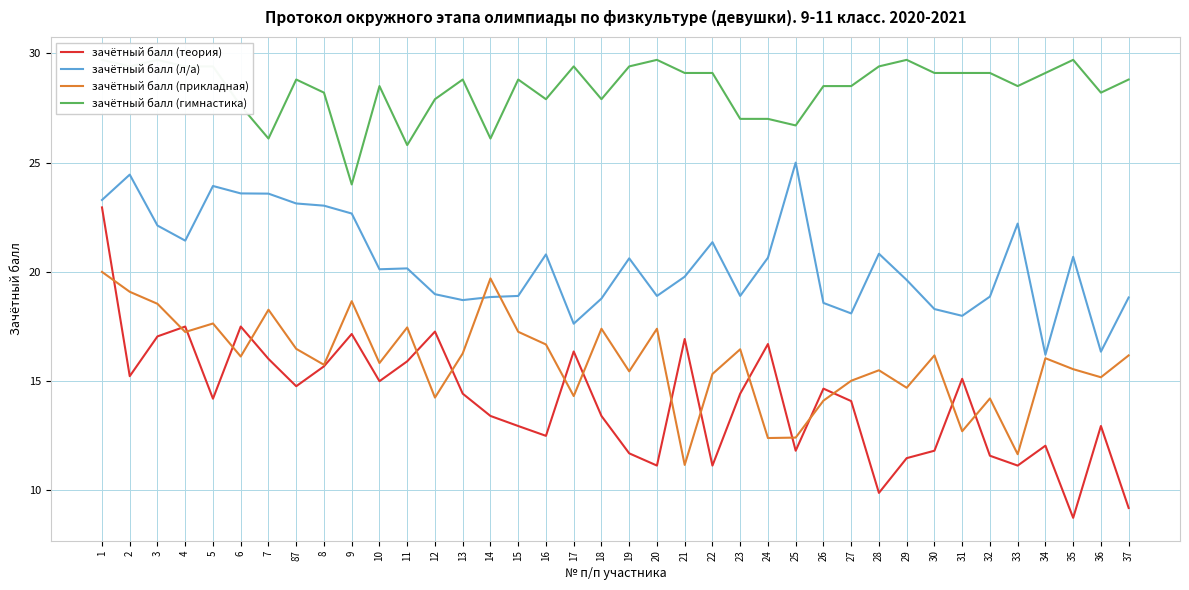

How many data points in зачётный балл (л/а) are above 20?

20